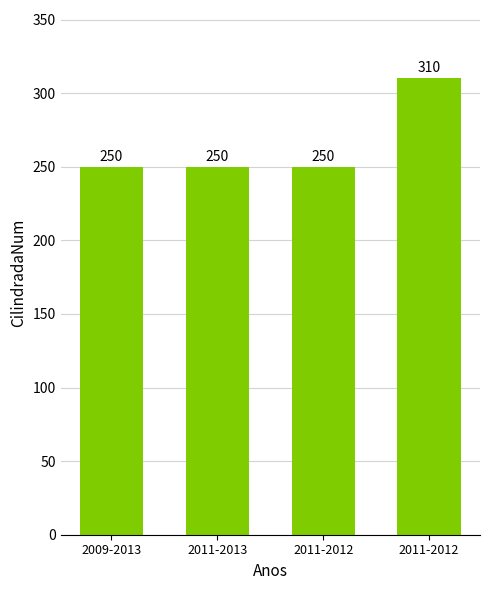

Does the chart contain any negative values?

No